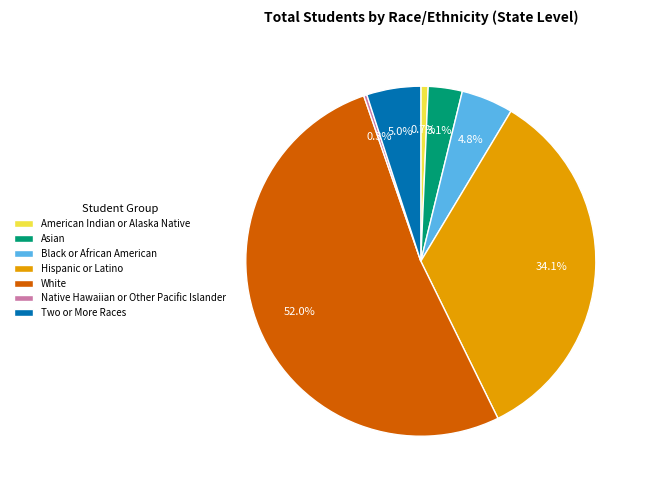

Combined, do American Indian or Alaska Native and Asian account for over 50%?

No